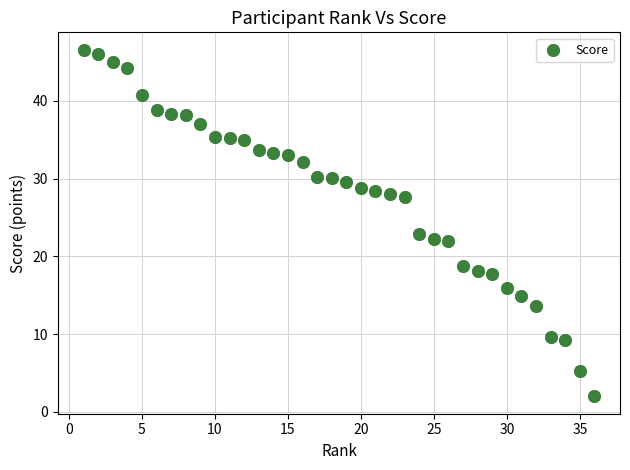

What Y value in the scatter plot is closest to 24?

22.9